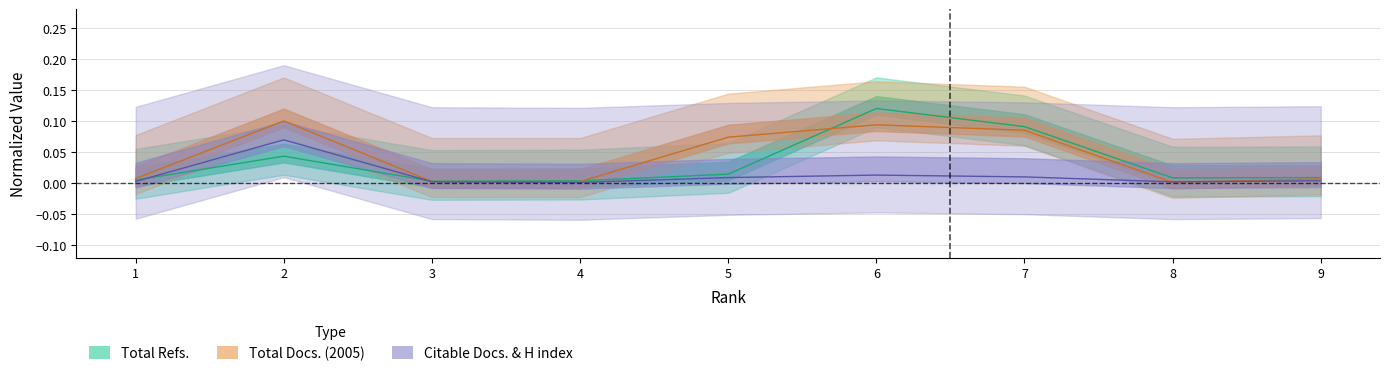

At how many categories does at least one series exceed 0?

9